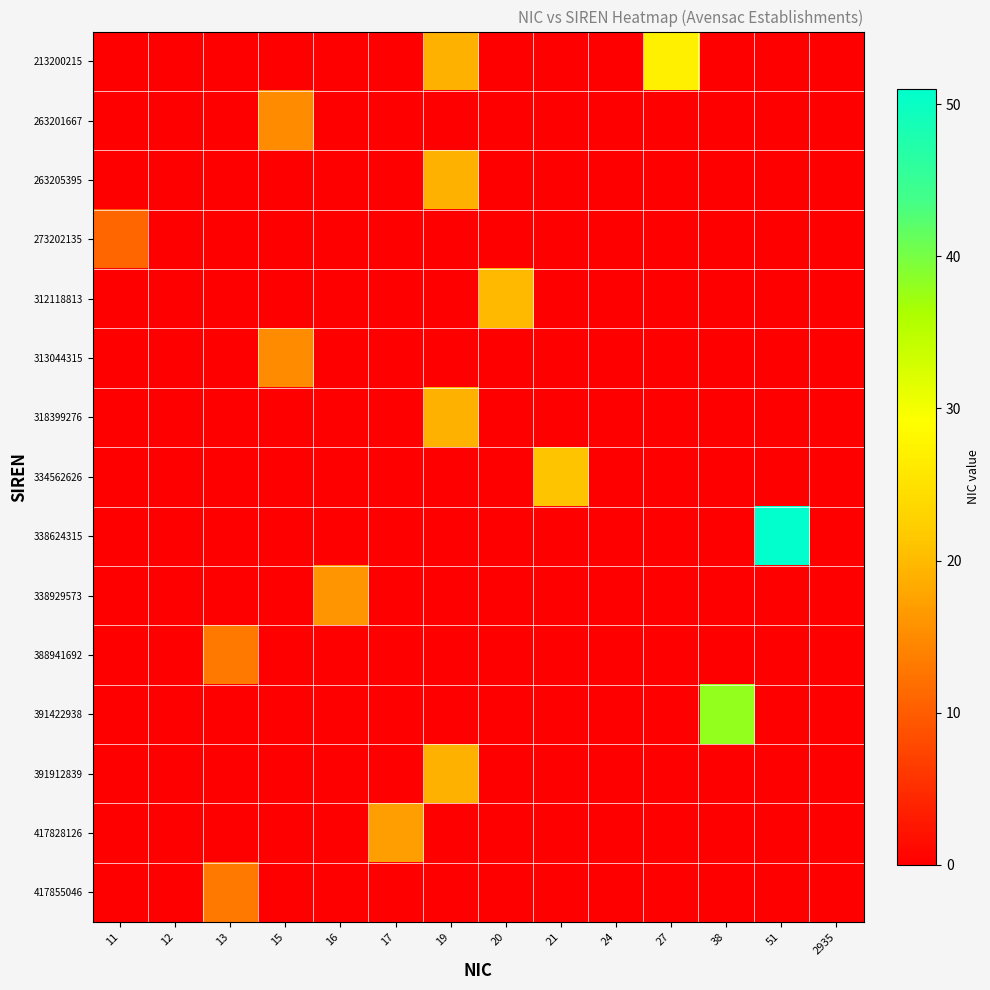

What is the maximum value shown in the chart?

51